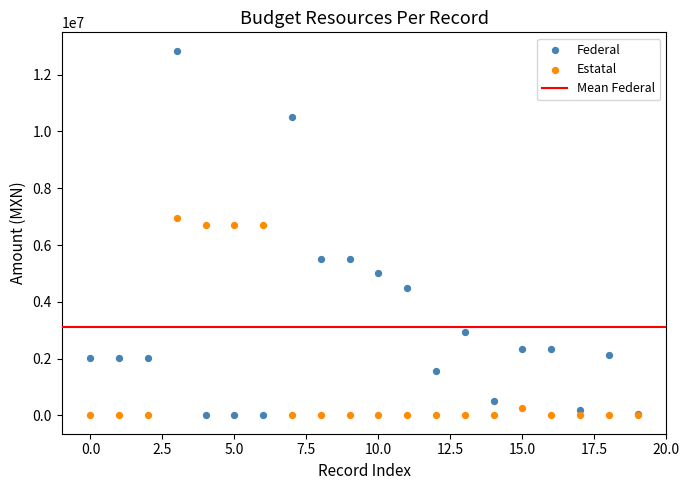

Which series reaches the maximum Y coordinate?

Federal